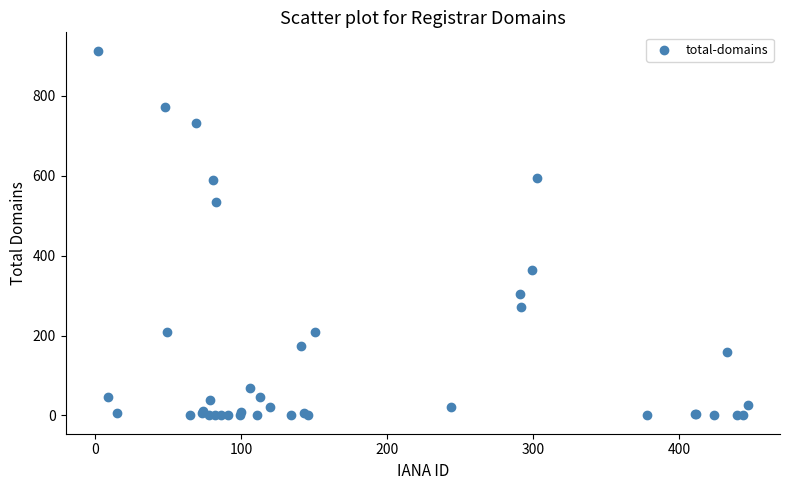

What Y value in the scatter plot is closest to 456?

534